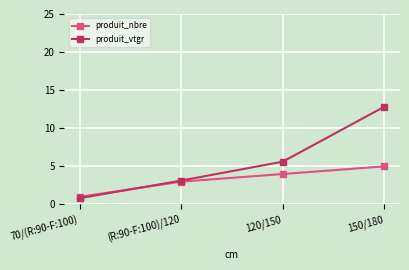

Which series changed the most between 70/(R:90-F:100) and 150/180?

produit_vtgr